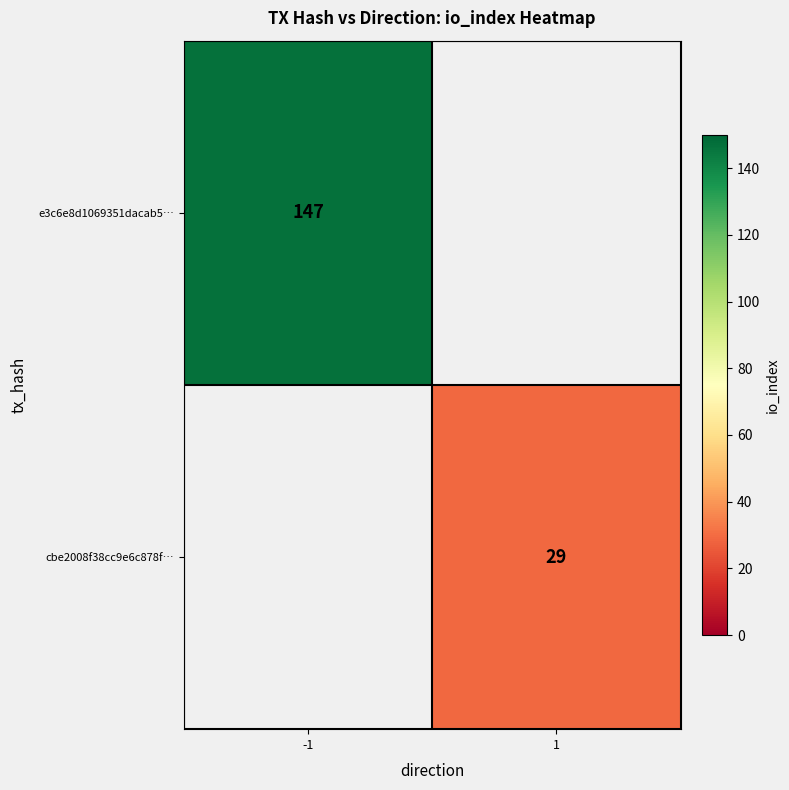

The value of e3c6e8d1069351dacab5… at -1 is 147. True or false?

True